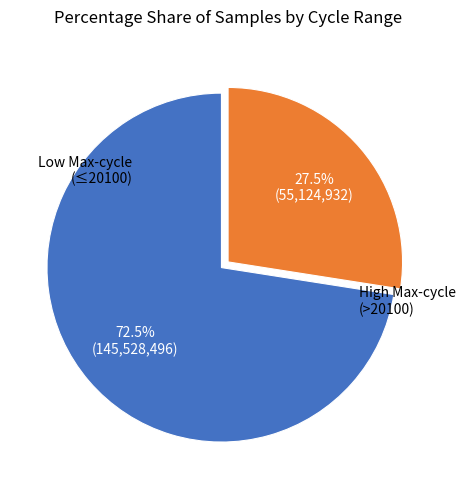

Is there any slice that represents more than half of the pie?

Yes